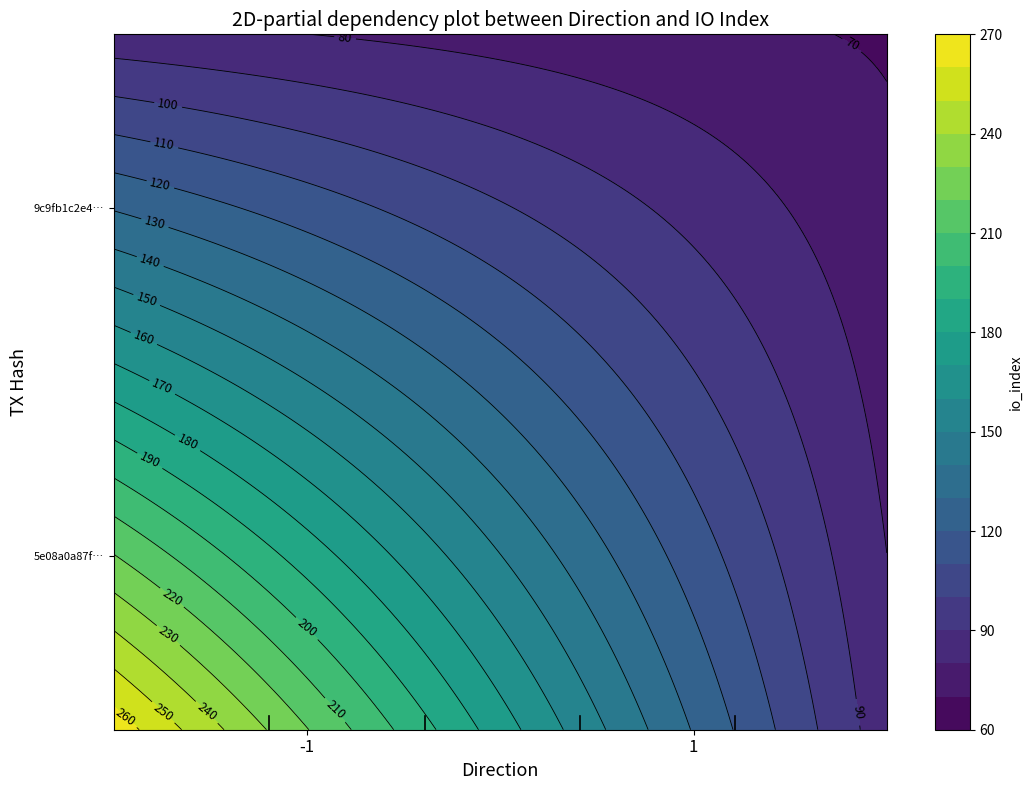

True or false: 5e08a0a87f76f07412575816bc2464f726e1d10 has a value of -1 at direction.

False